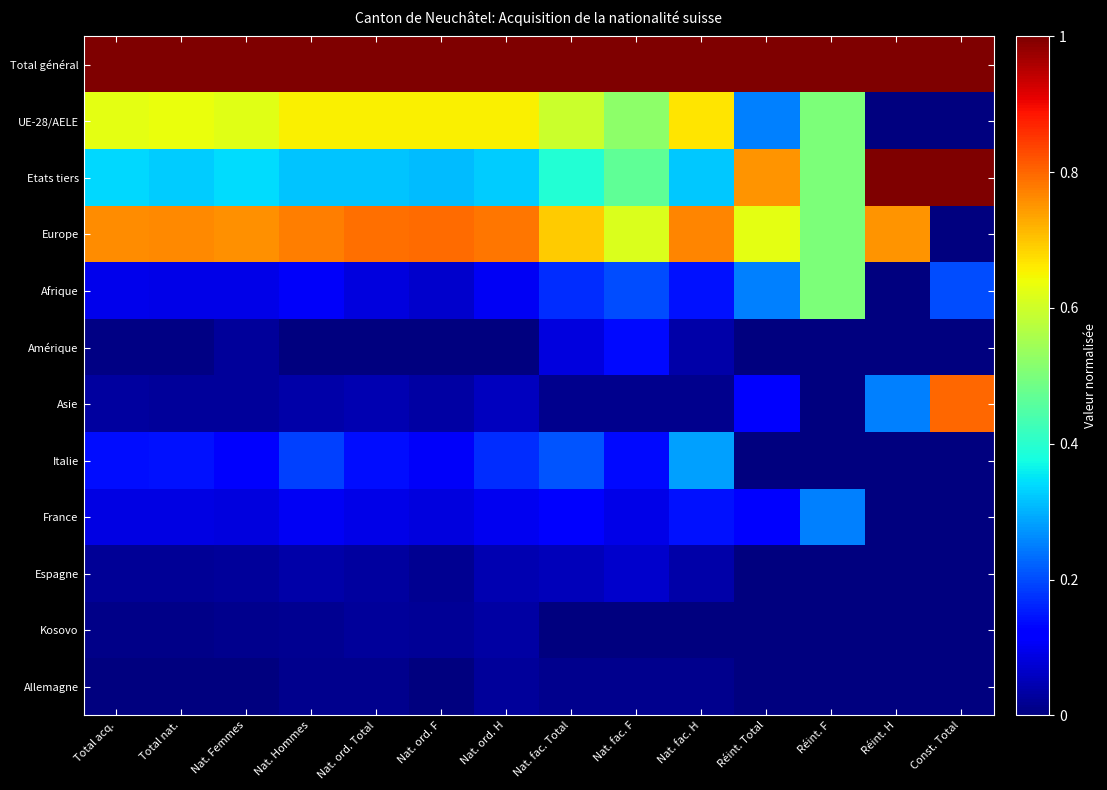

How many data points does each series have?

14